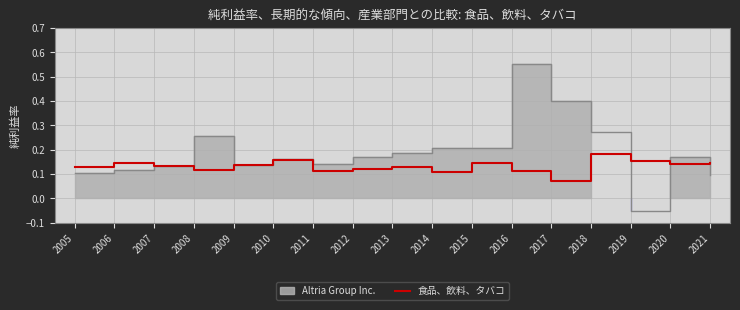

How many interior local peaks (higher than both neighbors) does the data have?

5